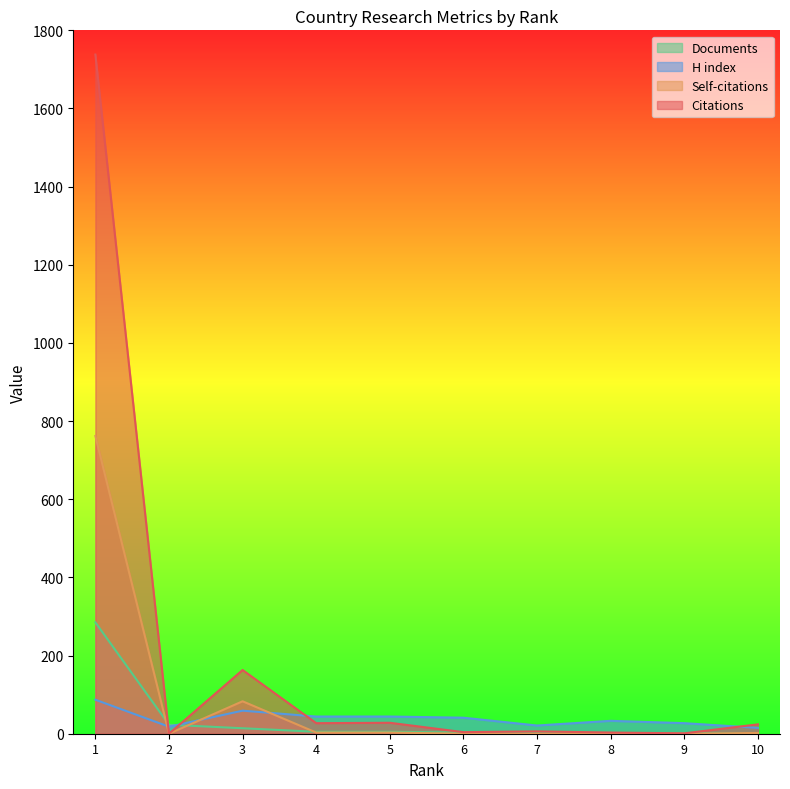

Does the chart display data point markers on the line(s)?

No